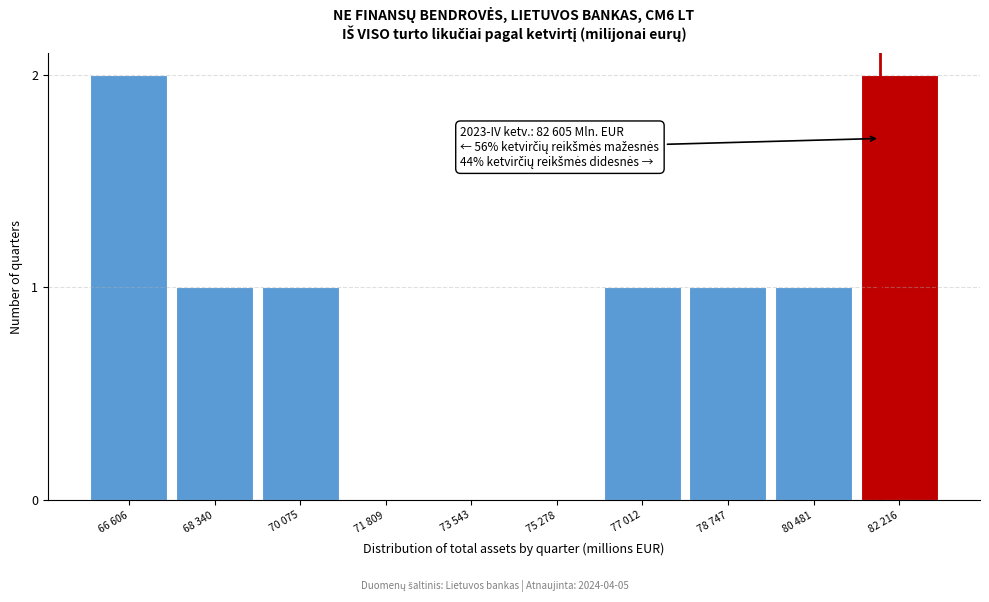

Reading right to left, list all the values displayed in this chart.

82 216=2	80 481=1	78 747=1	77 012=1	75 278=0	73 543=0	71 809=0	70 075=1	68 340=1	66 606=2